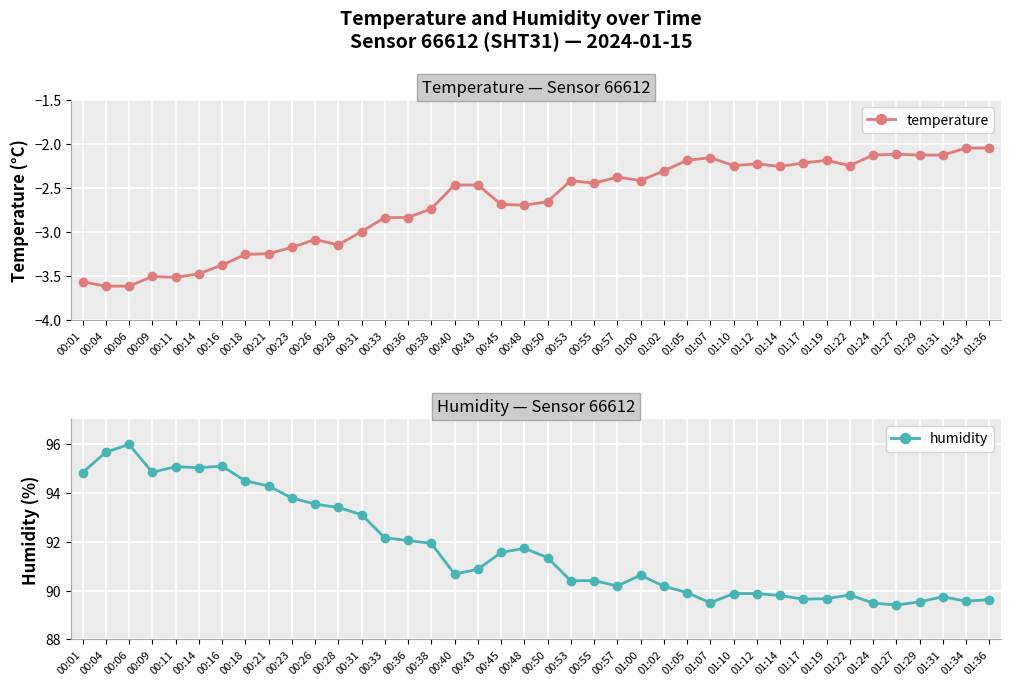

Reading left to right, list all the values displayed in this chart.

temperature: -3.6	-3.6	-3.6	-3.5	-3.5	-3.5	-3.4	-3.2	-3.2	-3.2	-3.1	-3.1	-3.0	-2.8	-2.8	-2.7	-2.5	-2.5	-2.7	-2.7	-2.6	-2.4	-2.4	-2.4	-2.4	-2.3	-2.2	-2.1	-2.2	-2.2	-2.2	-2.2	-2.2	-2.2	-2.1	-2.1	-2.1	-2.1	-2.0	-2.0
humidity: 94.8	95.7	96.0	94.8	95.1	95.0	95.1	94.5	94.3	93.8	93.5	93.4	93.1	92.2	92.0	91.9	90.7	90.9	91.6	91.7	91.3	90.4	90.4	90.2	90.6	90.2	89.9	89.5	89.9	89.9	89.8	89.7	89.7	89.8	89.5	89.4	89.5	89.8	89.6	89.6